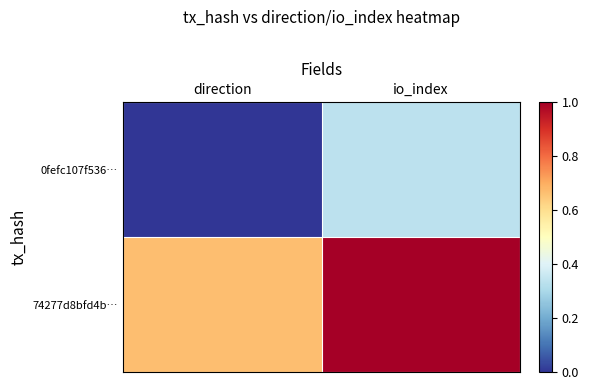

How many series are shown in this chart?

2